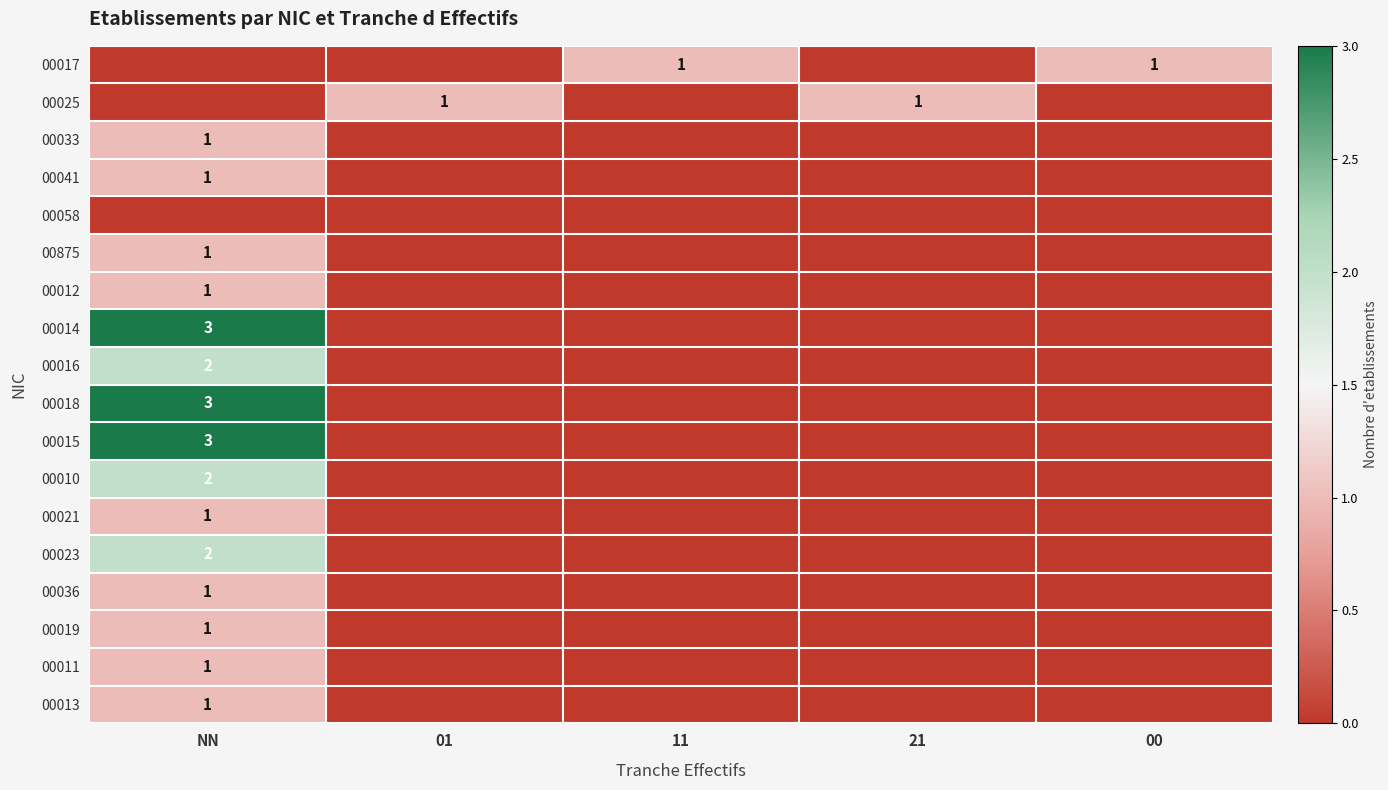

What is the total value across all series at 11?

1